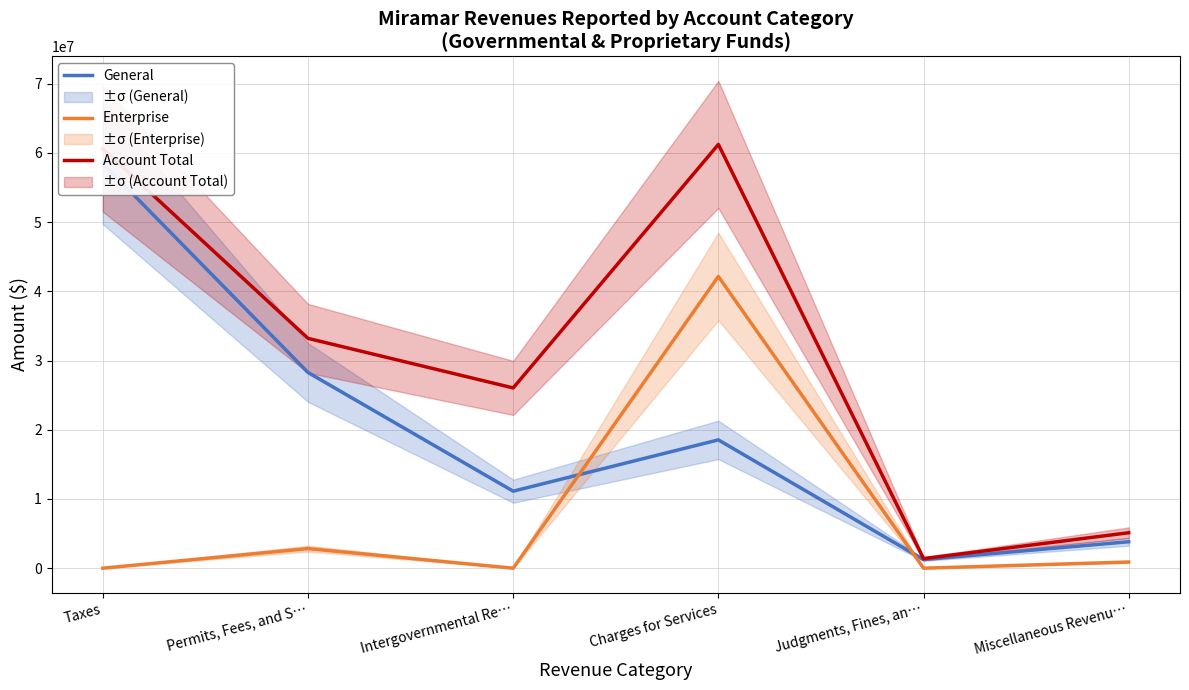

Is it true that Account Total equals 1389432 at Judgments, Fines, an…?

True